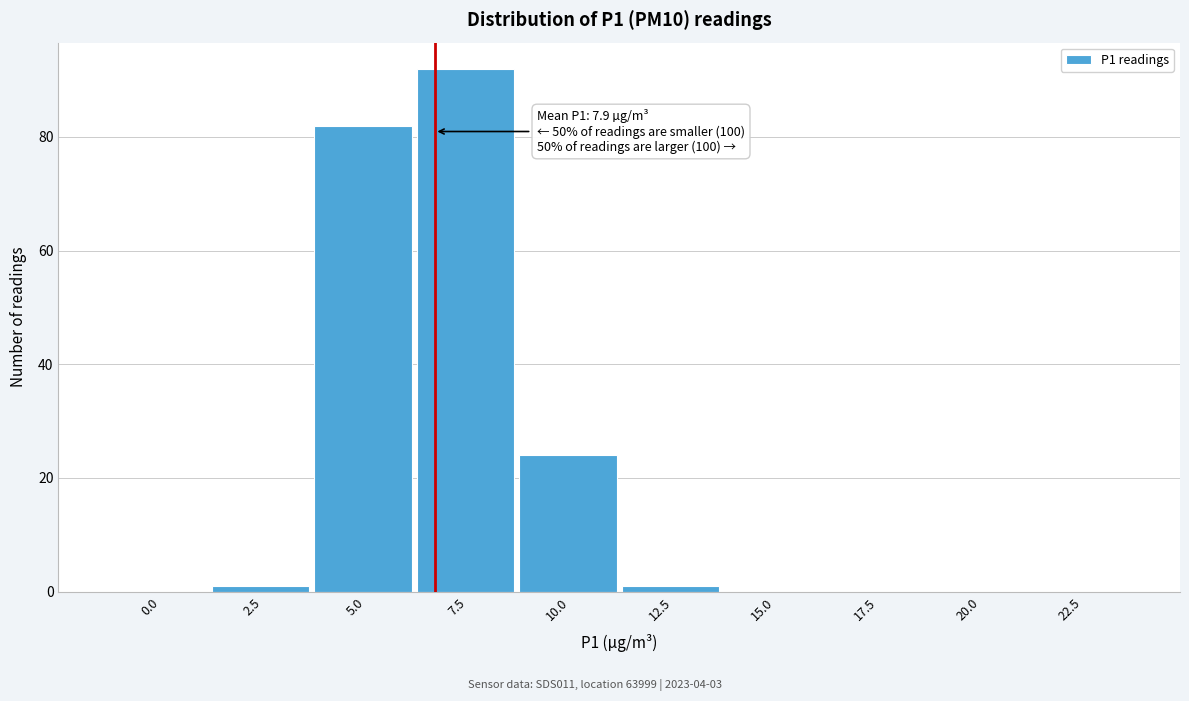

Reading left to right, list all the values displayed in this chart.

0.0=0	2.5=1	5.0=82	7.5=92	10.0=24	12.5=1	15.0=0	17.5=0	20.0=0	22.5=0